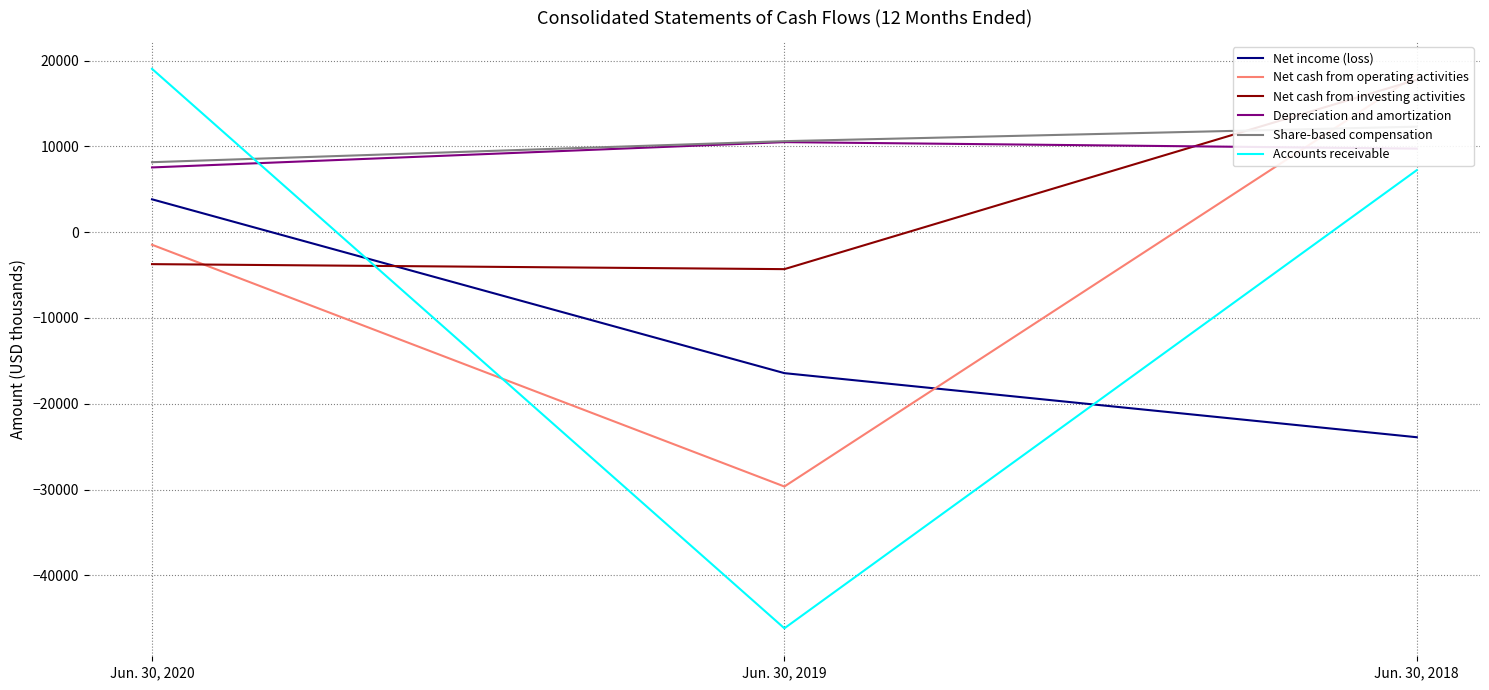

True or false: Net cash from operating activities has a value of 18331 at Jun. 30, 2018.

True